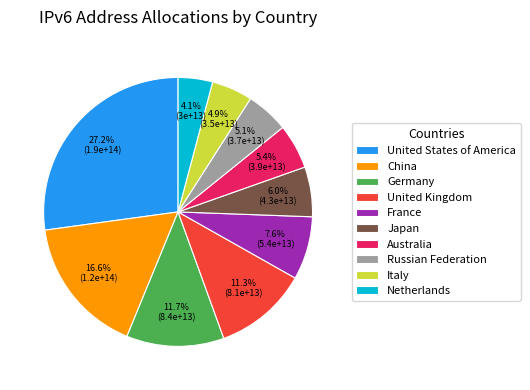

How many segments does this pie chart have?

10